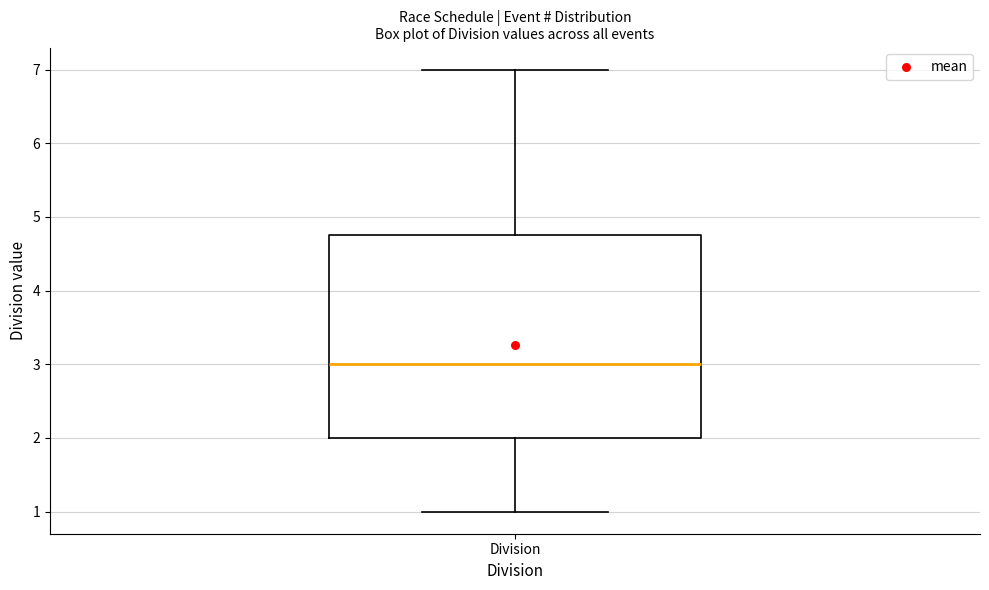

Read this box plot against the y-axis: the position of the median line, the range covered by the box, and the ends of both whiskers. The values are not printed on the chart, so give them approximately, as read against the axis.

median 3.0, box 2.0 to 4.8, whiskers 1.0 to 7.0